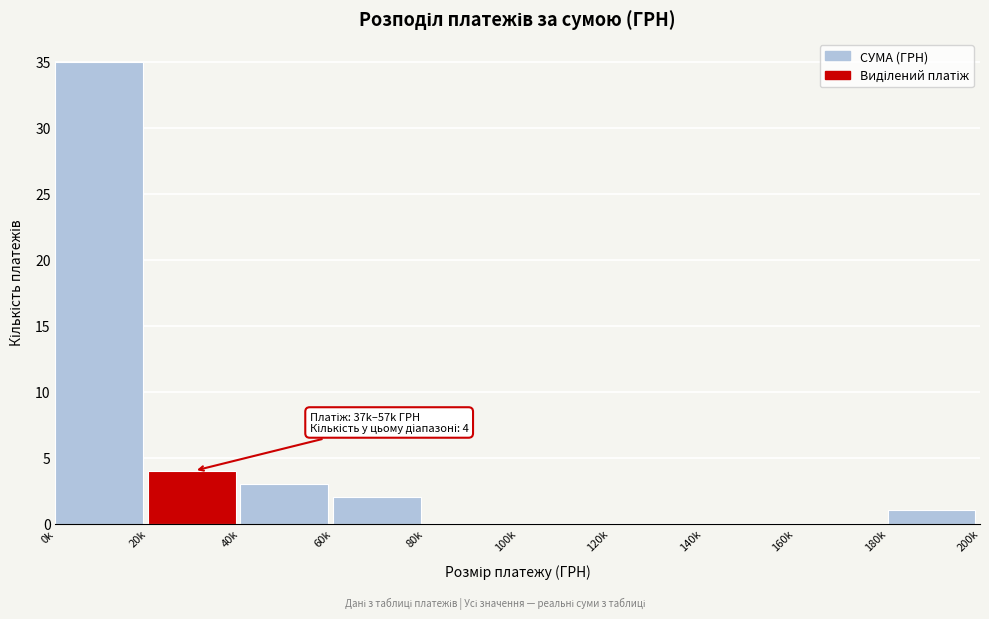

Reading left to right, extract all data points from this chart.

0k=35	20k=4	40k=3	60k=2	80k=0	100k=0	120k=0	140k=0	160k=0	180k=1